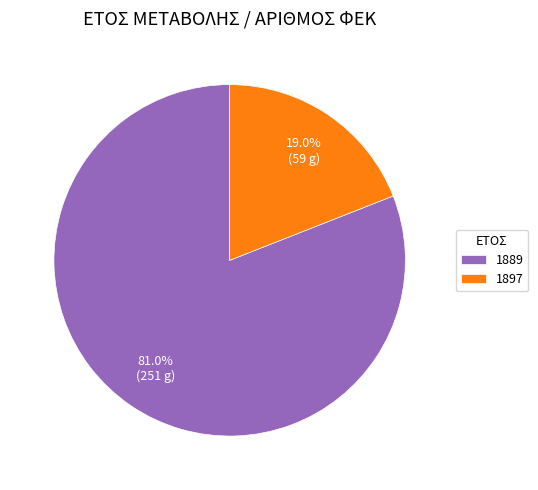

Does any single category account for the majority?

Yes